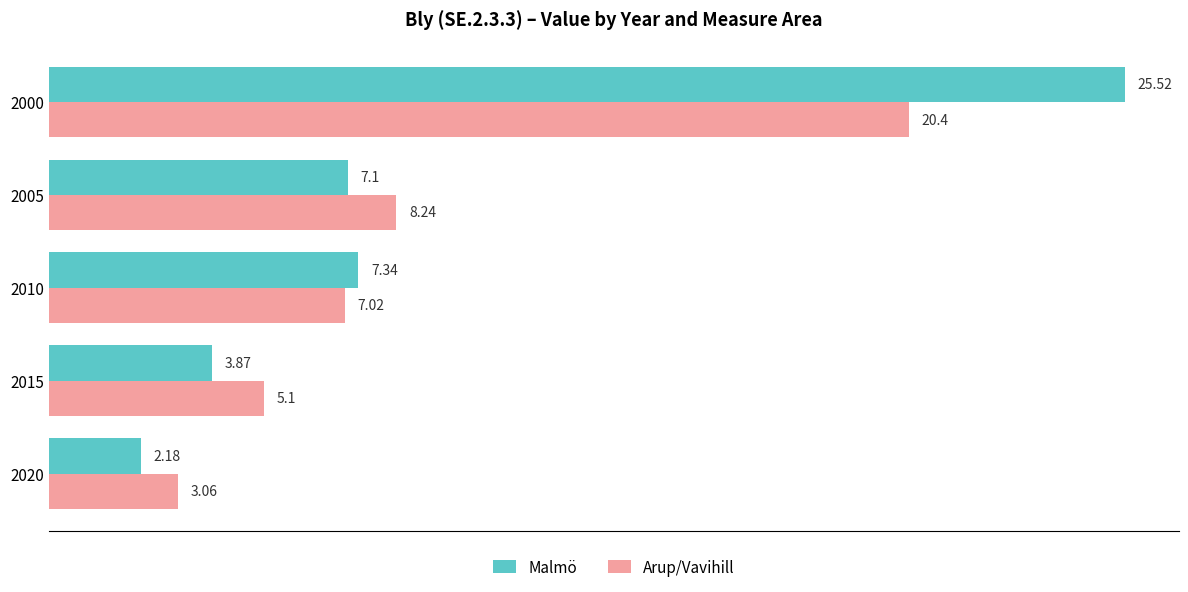

At how many categories does at least one series exceed 23?

1